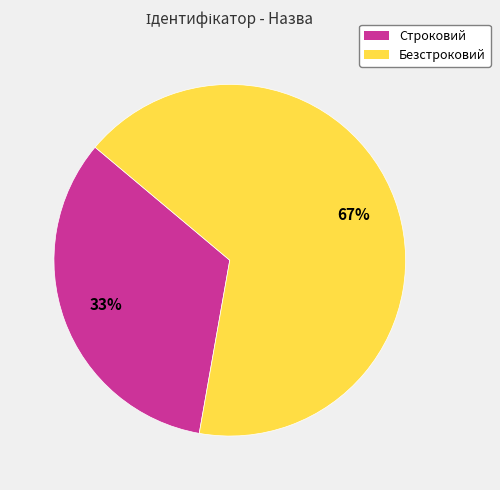

Approximately how many times larger is the value at Безстроковий compared to Строковий?

2.0